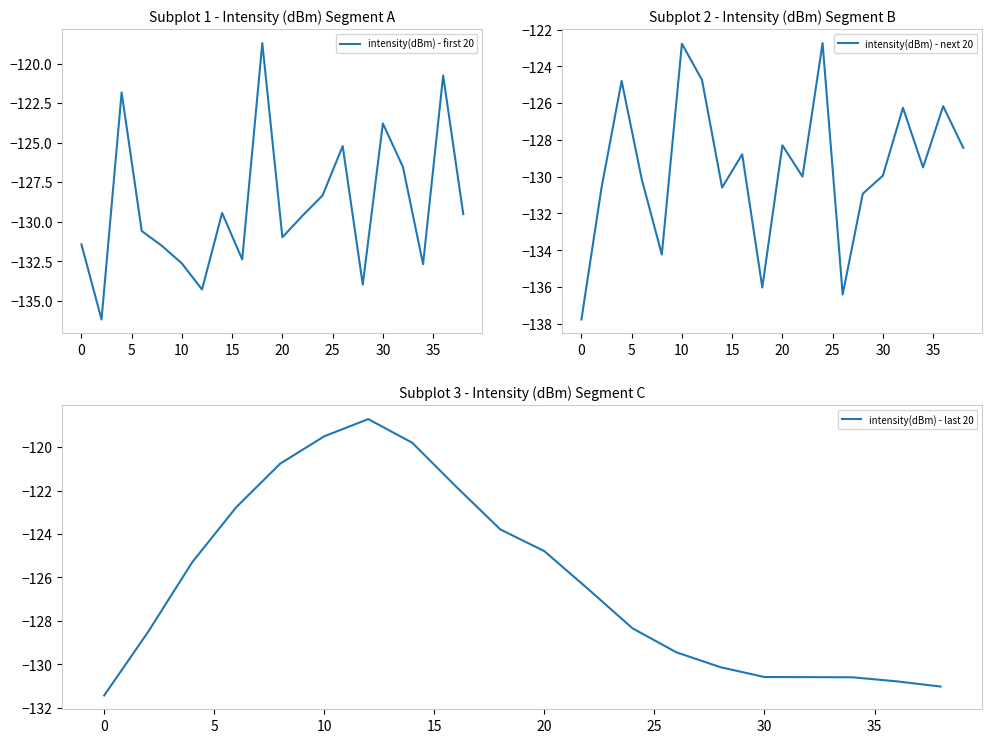

Is this an area chart (filled region under the line)?

No